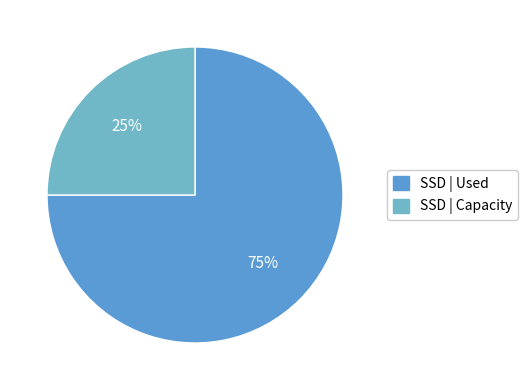

Which slice represents more than half of the pie?

SSD | Used